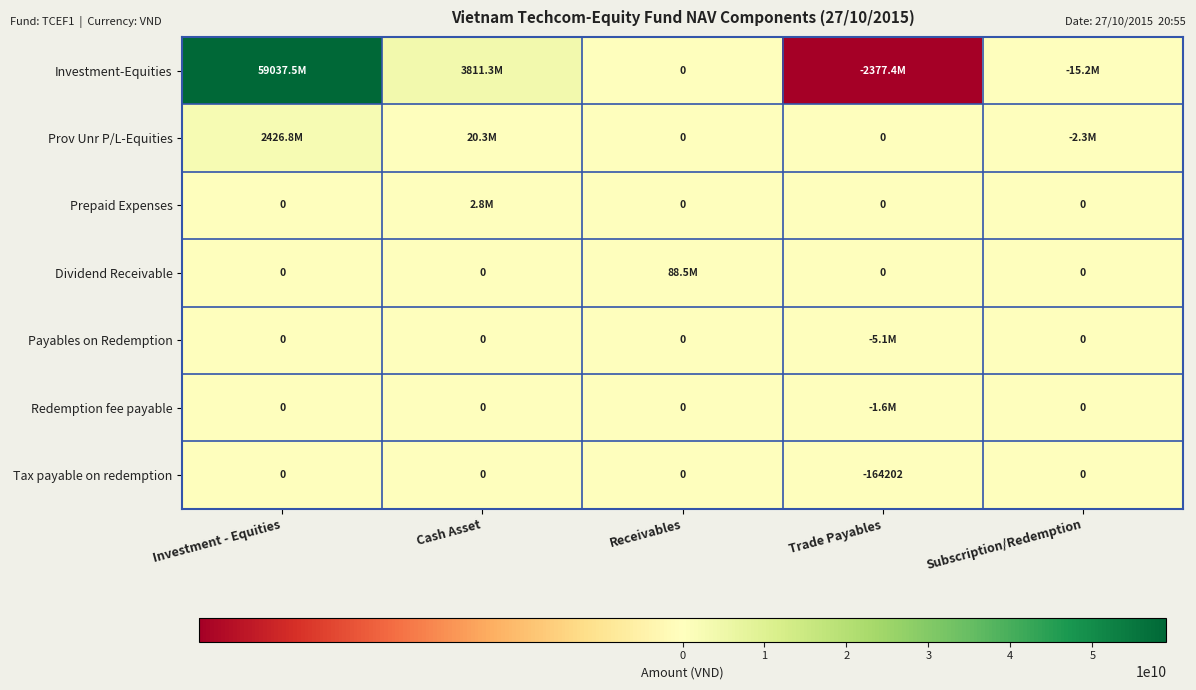

How many values in Tax payable on redemption are below zero?

1